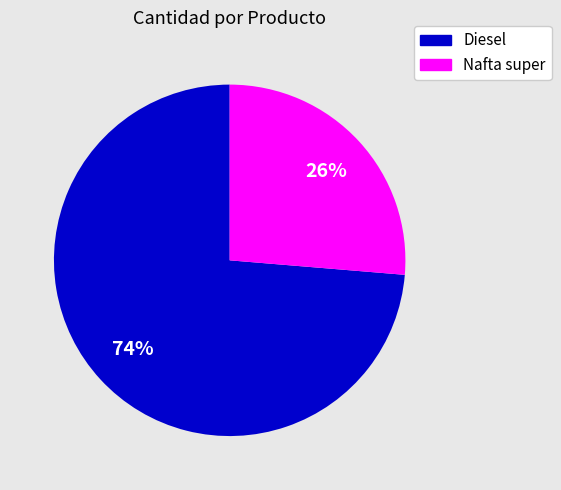

What percentage is the Diesel slice, to the nearest percent?

74%